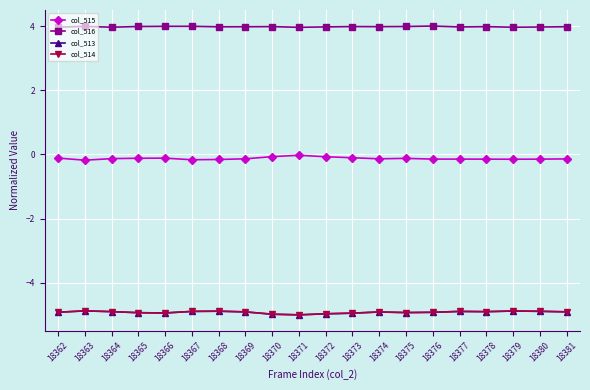

What is the greatest value displayed?

4.0